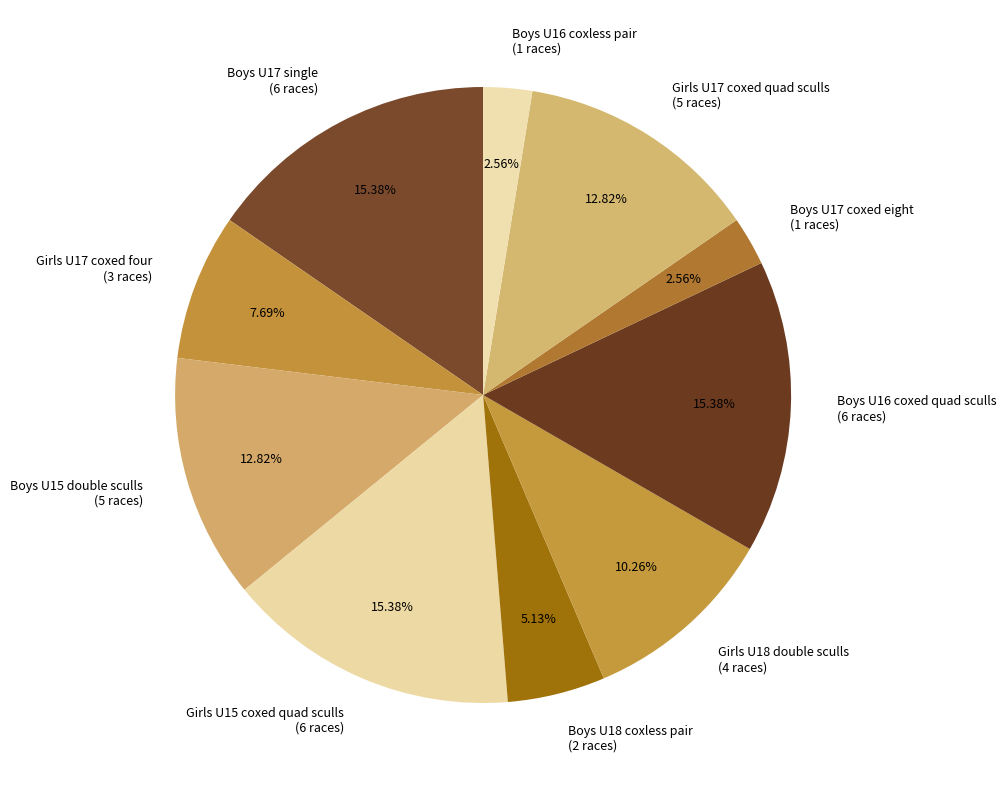

Does any single category account for the majority?

No